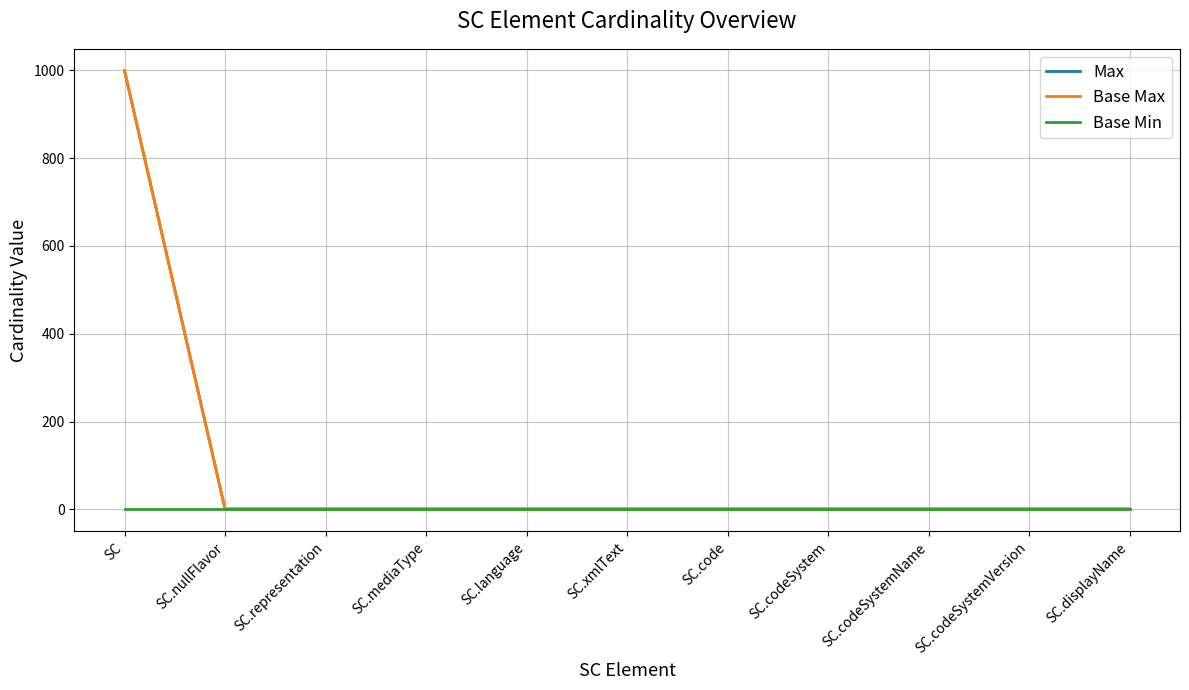

Between SC.codeSystemName and SC.nullFlavor, which is larger?

SC.codeSystemName